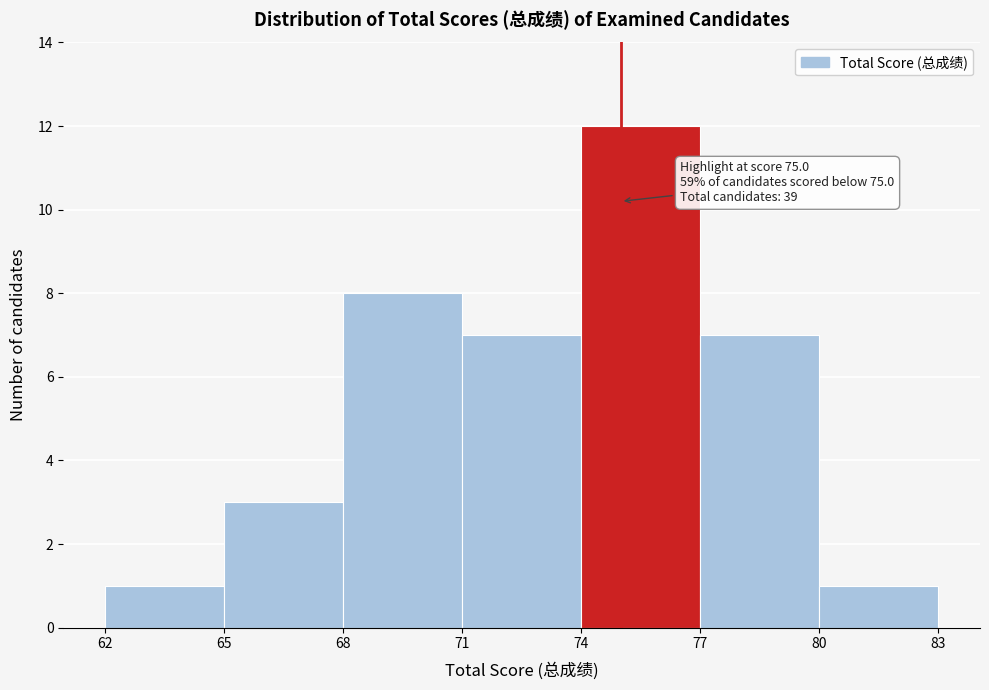

Over which range of the x-axis is the bar tallest?

74 to 77